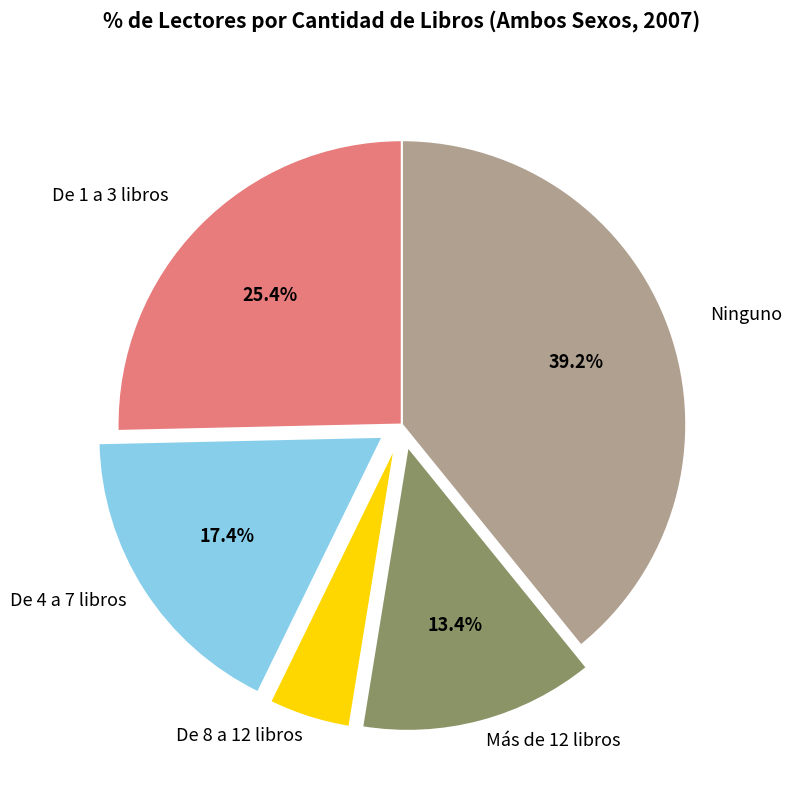

Count the number of slices in the pie.

5